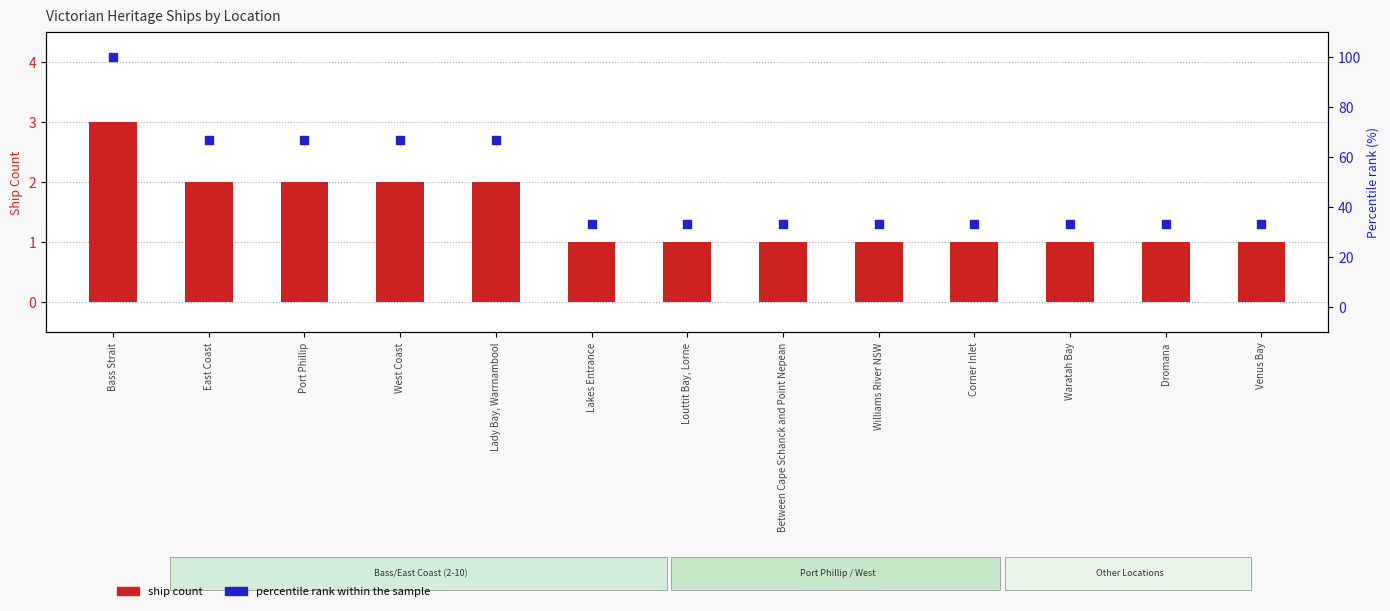

Is the value of Ship Count at Louttit Bay, Lorne greater than the value of Percentile rank within sample at Port Phillip?

No